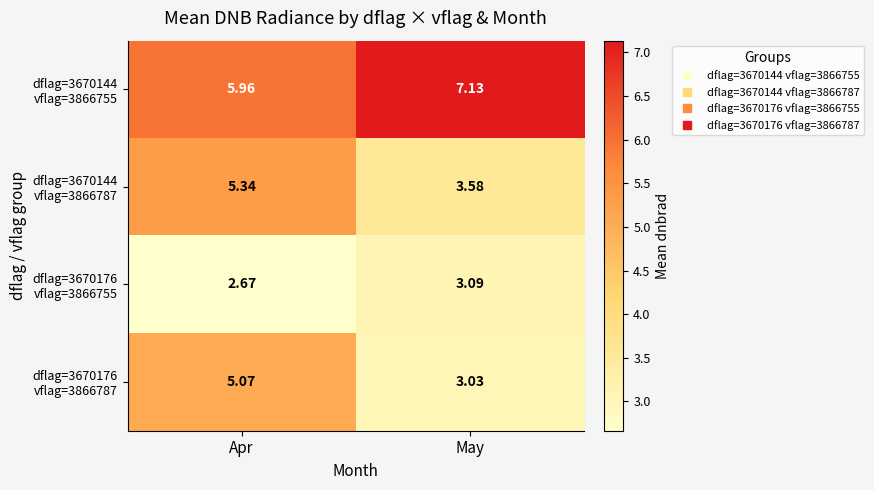

Which label corresponds to the largest value in the chart?

May